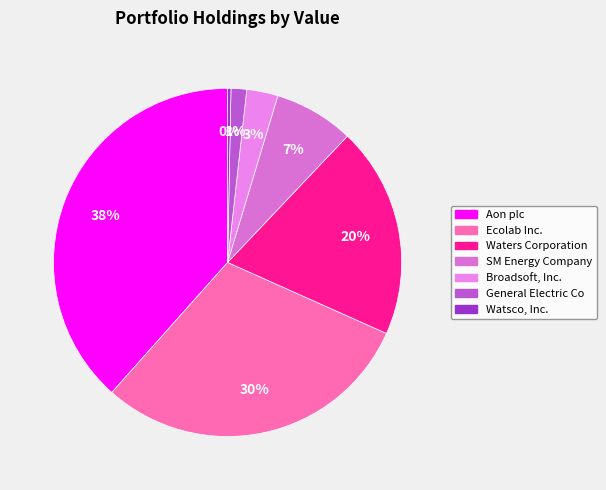

How many segments does this pie chart have?

7